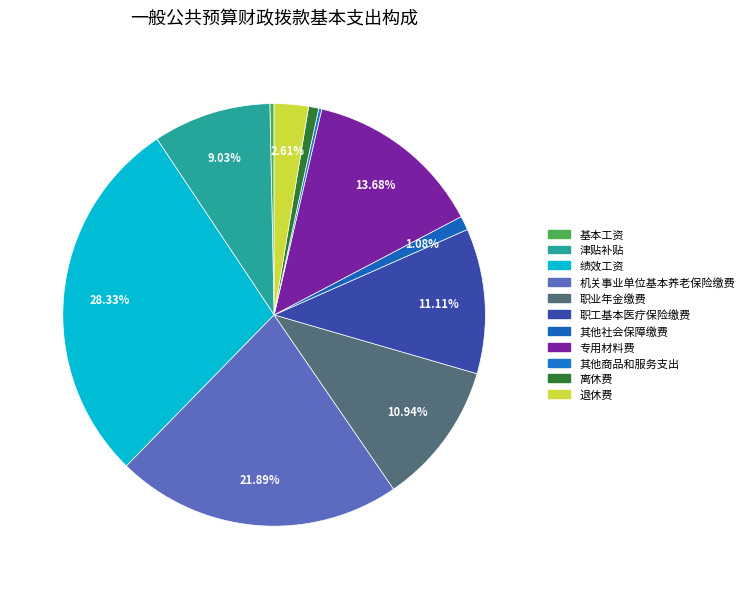

How many slices are in this pie chart?

11